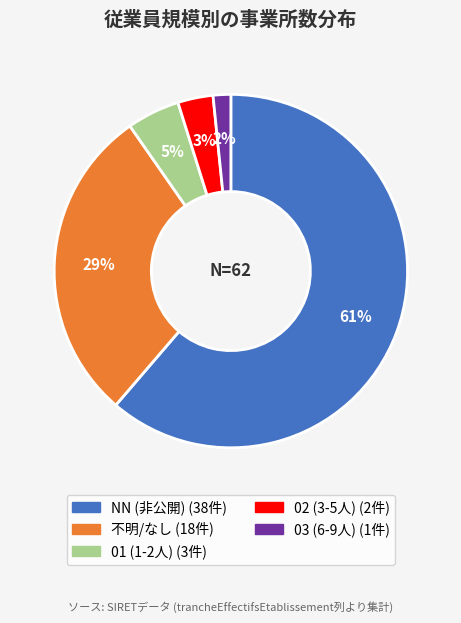

Does any single category account for the majority?

Yes